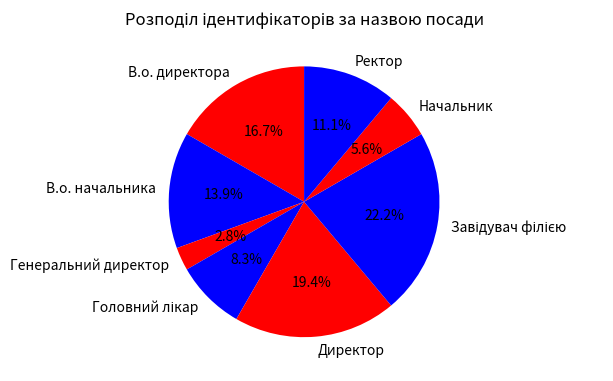

How many slices are in this pie chart?

8